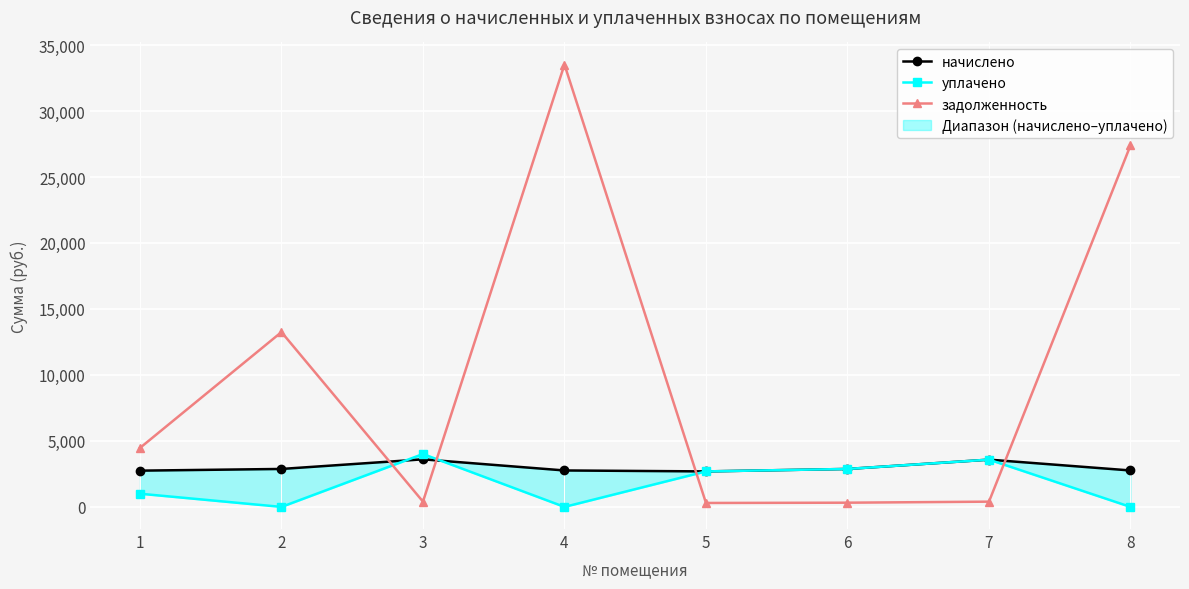

Between 1 and 4, which is larger?

4